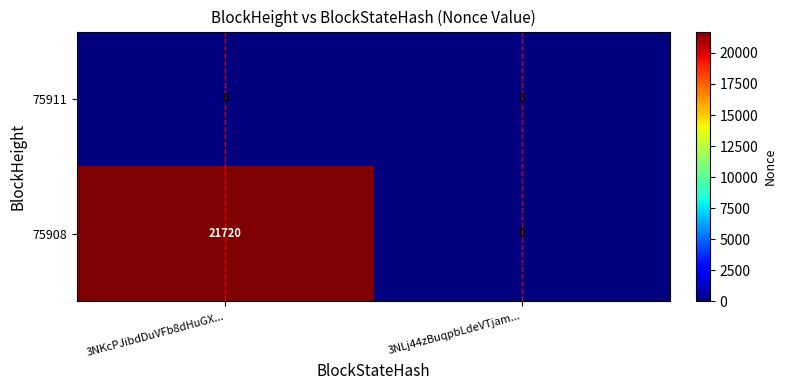

Which series has the largest range (max minus min)?

75908